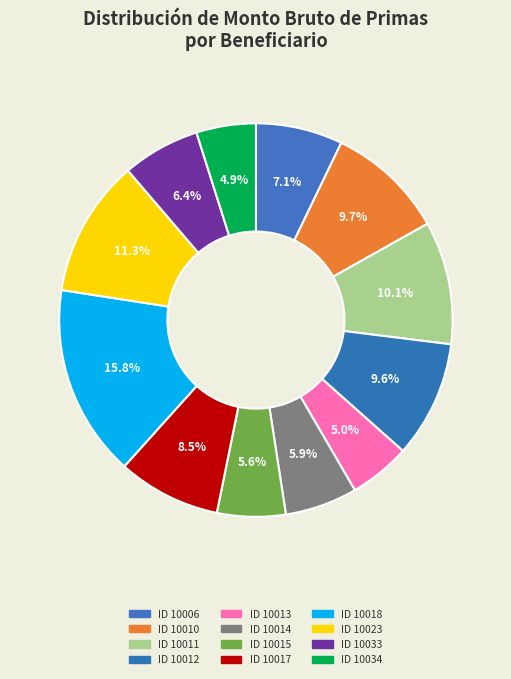

To the nearest percent, what is the difference between the largest and smallest slice percentages?

11%